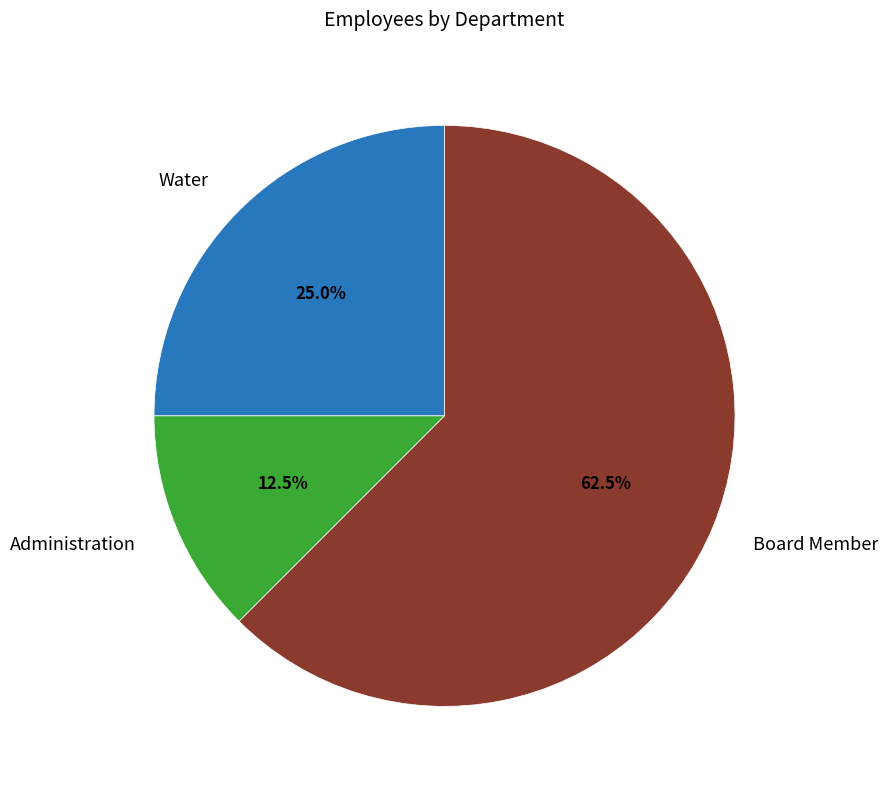

Does any single category account for the majority?

Yes